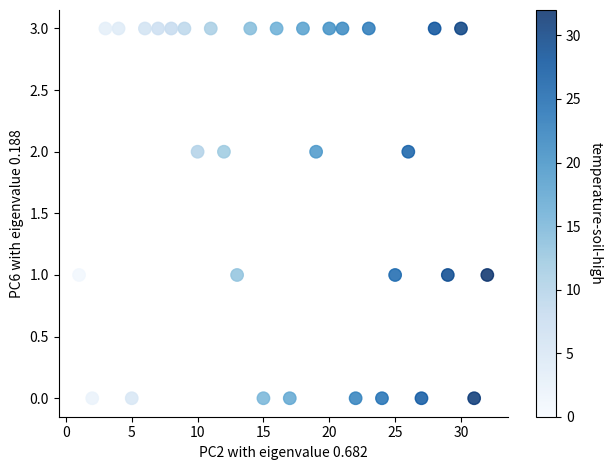

What is the range of X values (max minus min)?

31